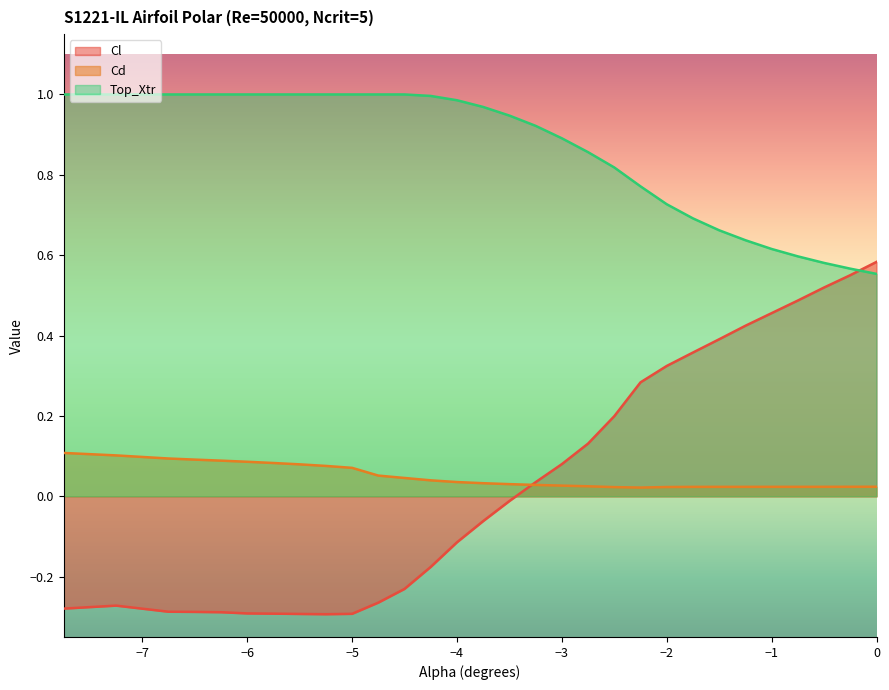

List the series in order of their peak value, highest first.

Top_Xtr, Cl, Cd